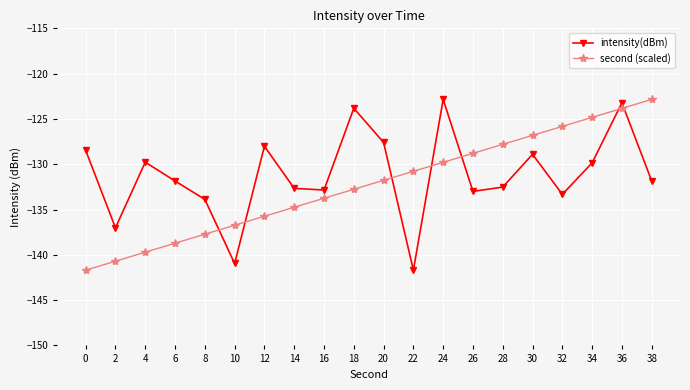

What is the sum of the second (scaled) values at 4 and 28?

-267.5